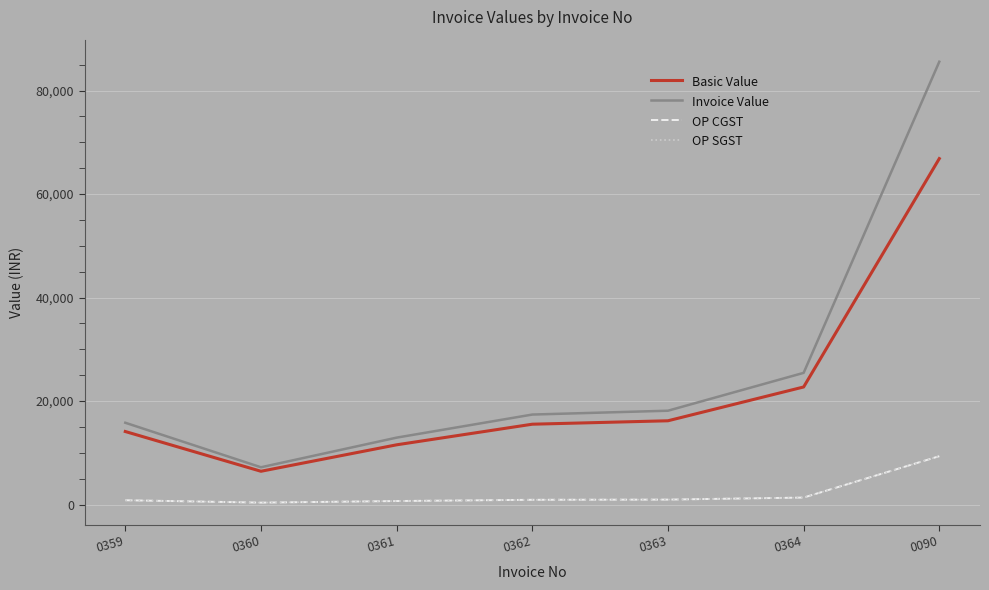

Where is OP CGST nearest to the value 4873?

0364